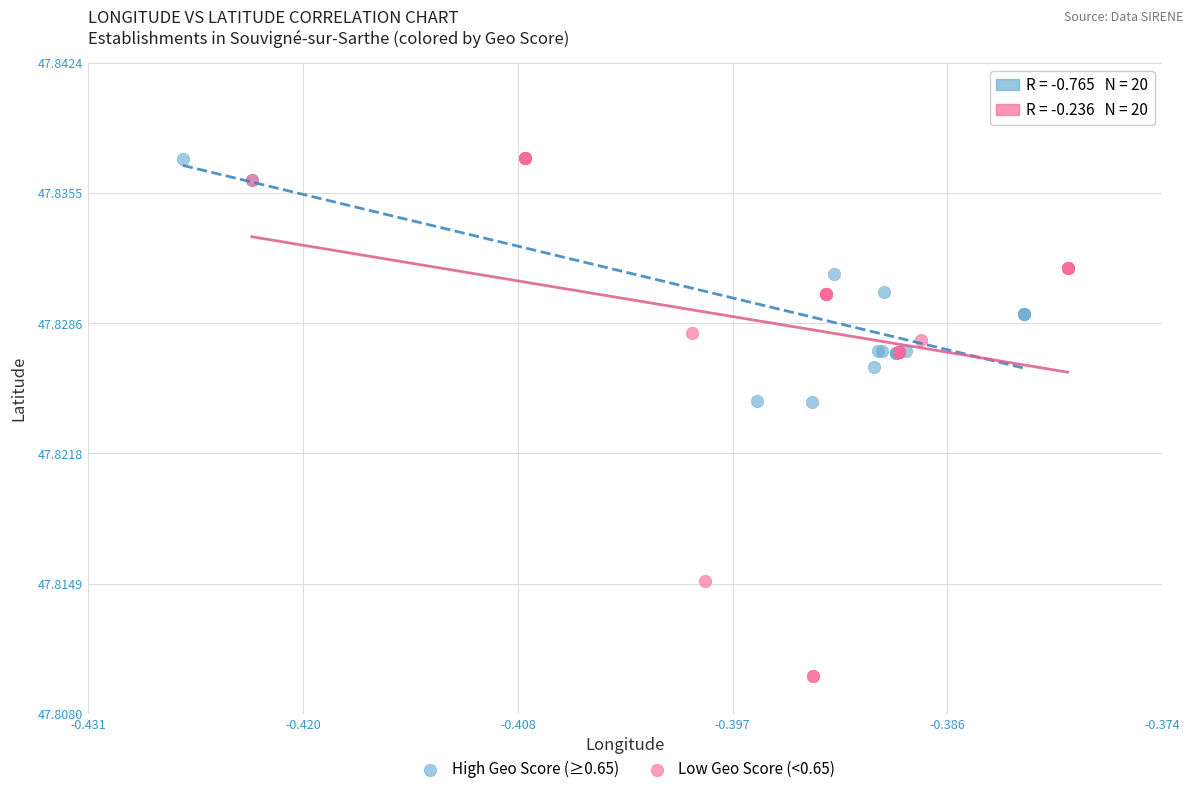

Which series contains the lowest Y value?

Low Geo Score (<0.65)